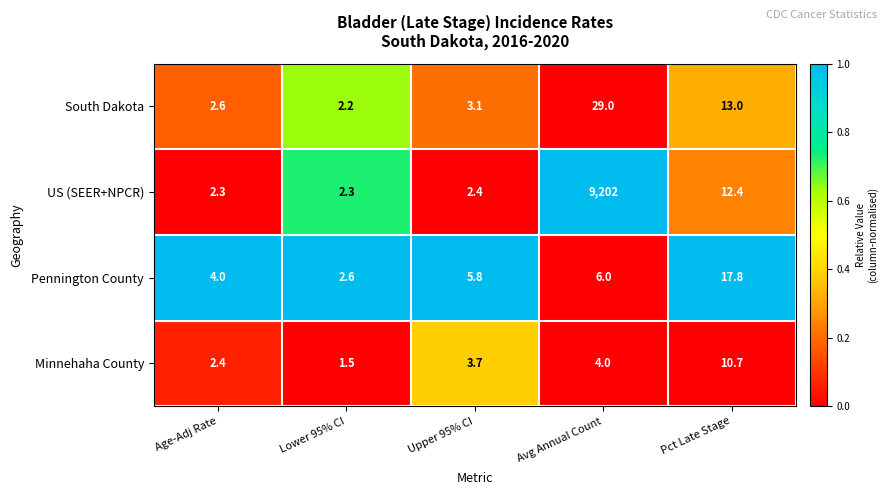

Rank the series at Pct Late Stage from lowest to highest value.

Minnehaha County, US (SEER+NPCR), South Dakota, Pennington County